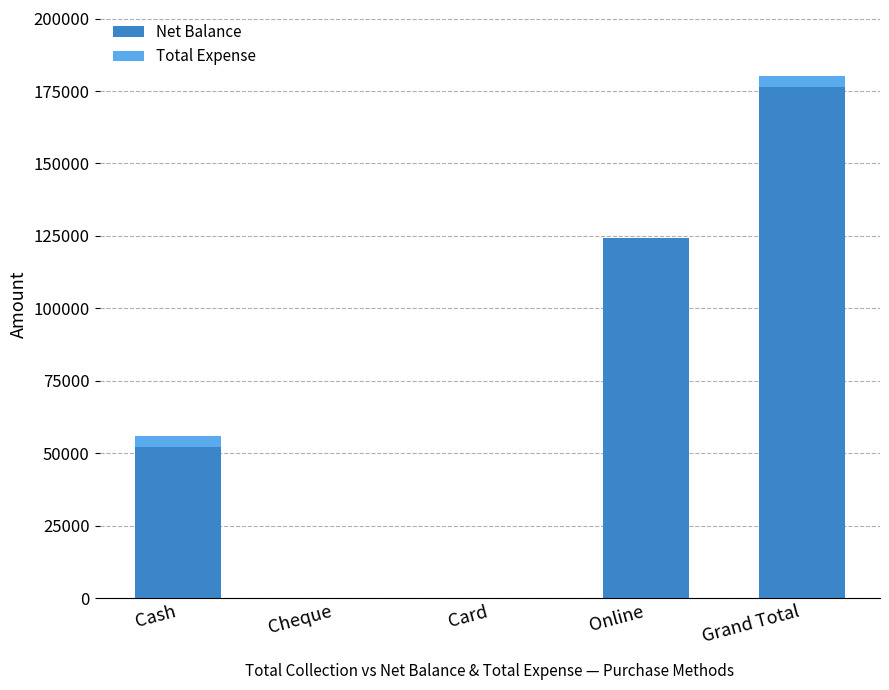

The value of Net Balance at Grand Total is 251049. True or false?

False